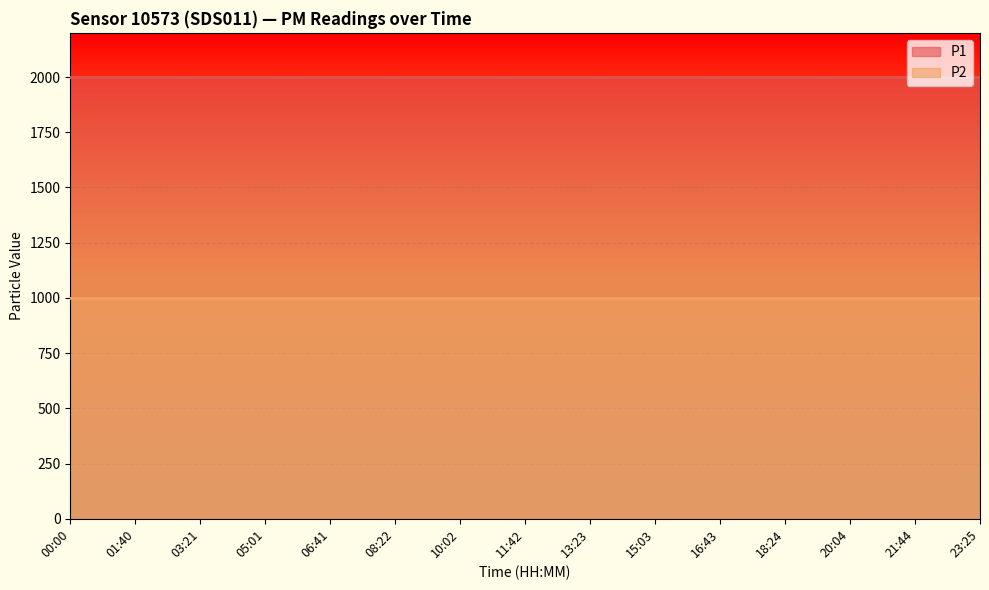

What is the greatest value displayed?

1999.9